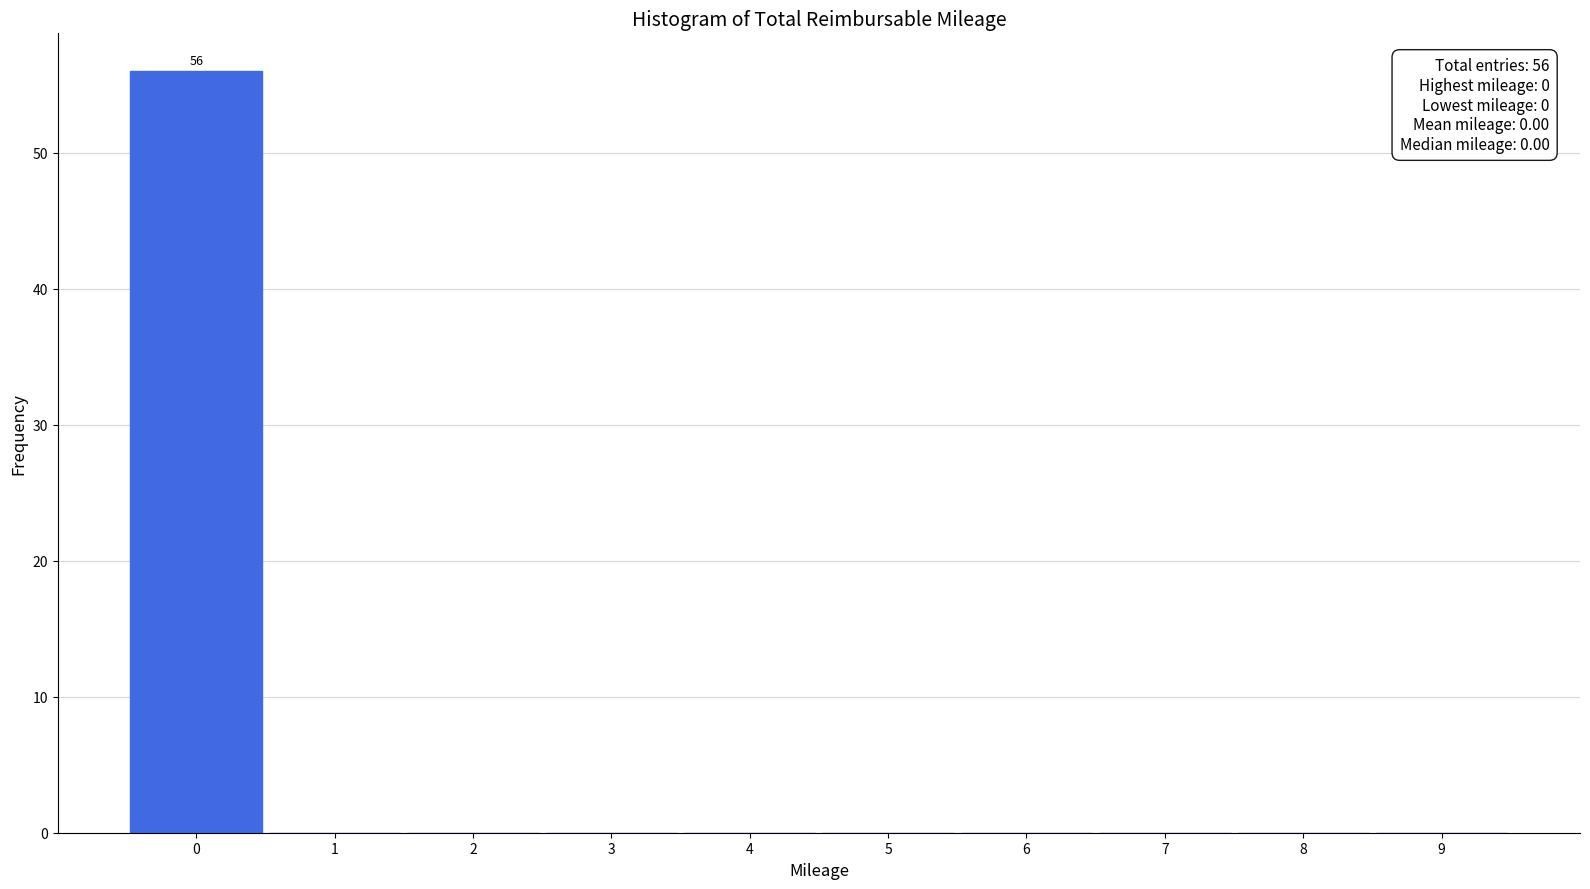

Reading left to right, list all the values displayed in this chart.

0=56	1=0	2=0	3=0	4=0	5=0	6=0	7=0	8=0	9=0